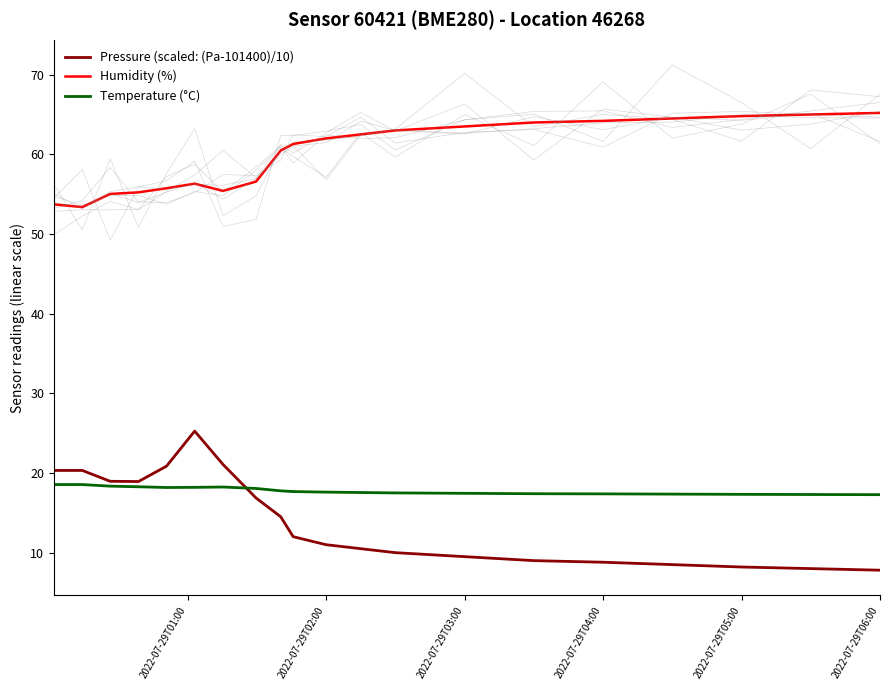

How many intersections are there between Temperature (°C) and Pressure (scaled: (Pa-101400)/10)?

1